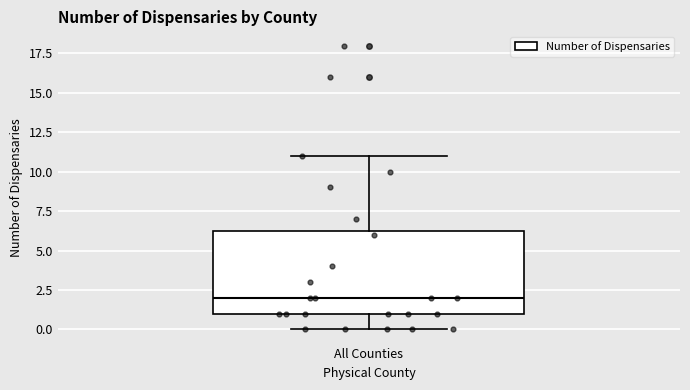

Read this box plot against the y-axis: the position of the median line, the range covered by the box, and the ends of both whiskers. The values are not printed on the chart, so give them approximately, as read against the axis.

median 2.0, box 1.0 to 6.5, whiskers 0.0 to 11.0